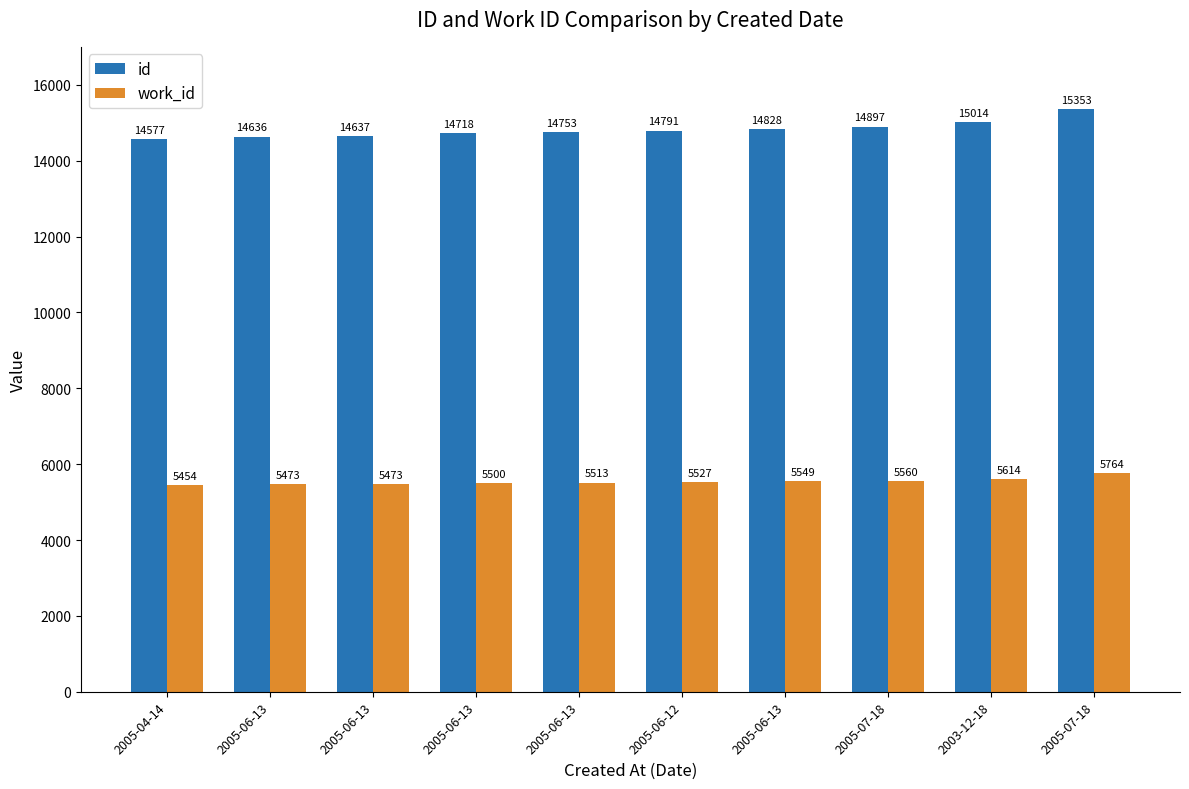

How many values in the work_id series are below 5527?

5